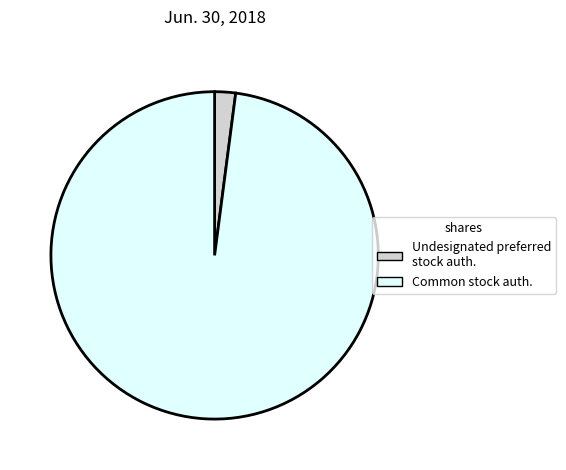

Does Common stock auth. represent more than half of the total?

Yes